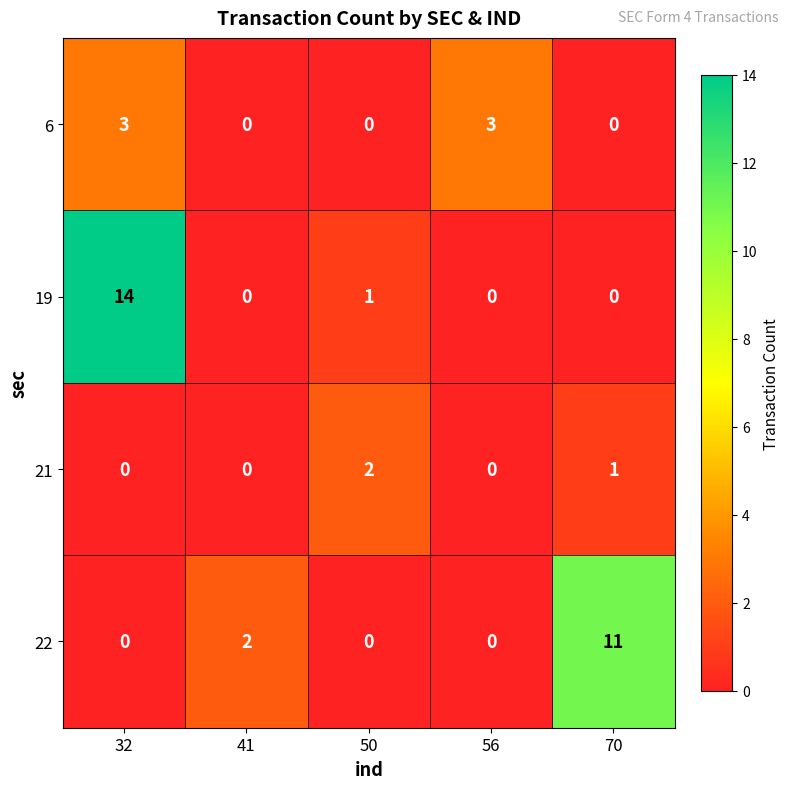

How many 6 values are between 0 and 3?

5